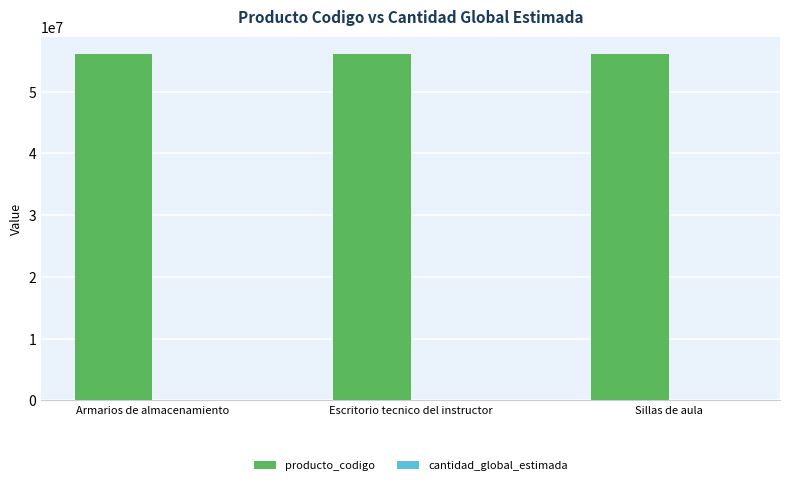

The producto_codigo series shows 34244035 at Armarios de almacenamiento. True or false?

False